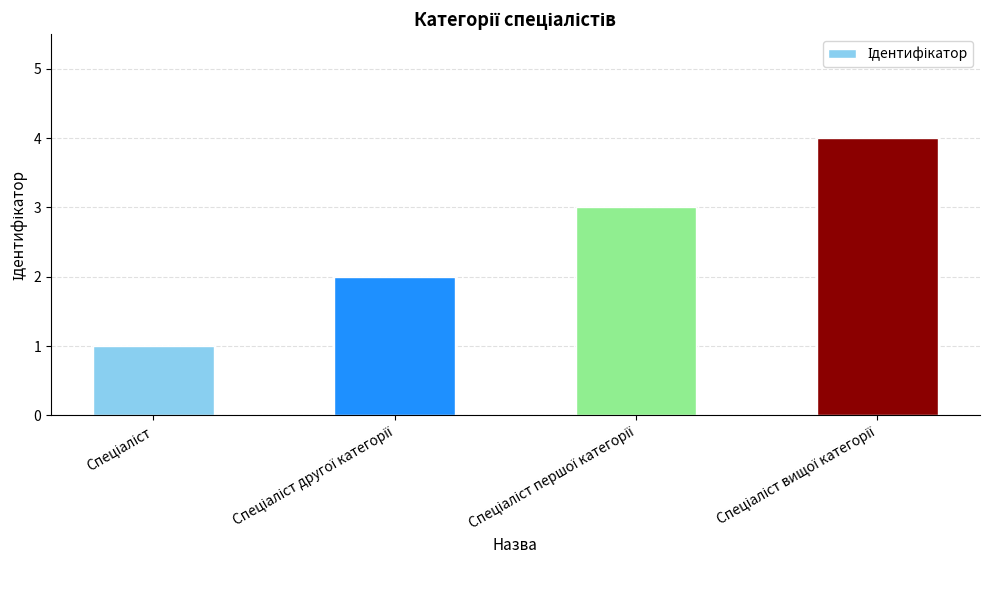

What is the difference between the maximum and minimum values?

3